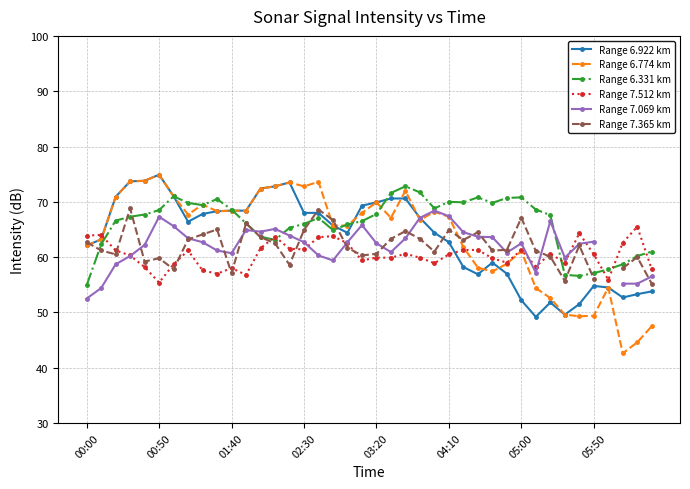

What are all the series names shown in the legend?

Range 6.922 km, Range 6.774 km, Range 6.331 km, Range 7.512 km, Range 7.069 km, Range 7.365 km